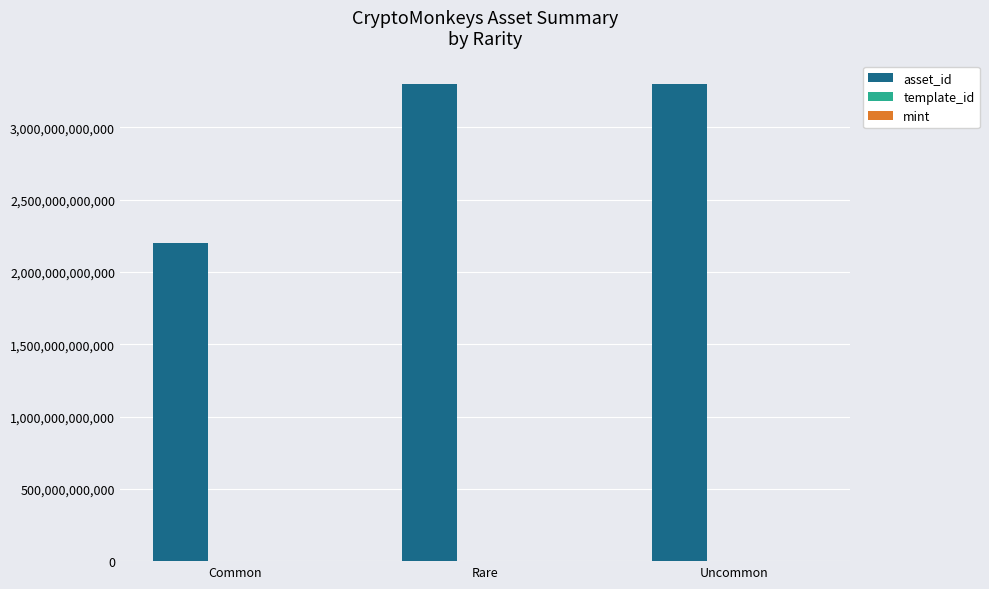

Between Common and Rare, which series saw the biggest shift?

asset_id